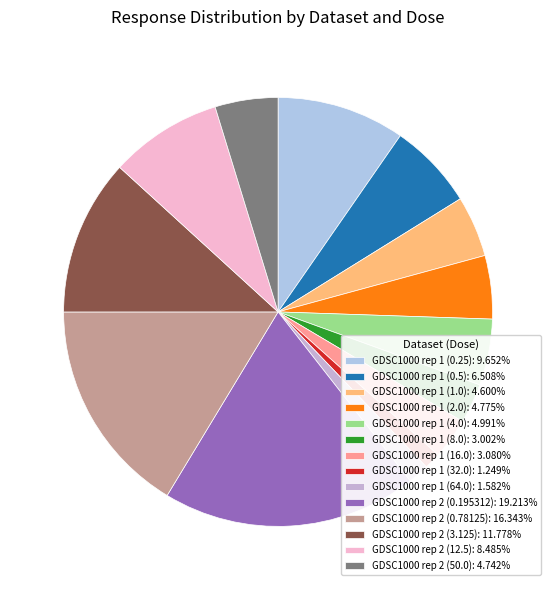

Which category has the biggest portion of the pie?

GDSC1000 rep 2 (0.195312)